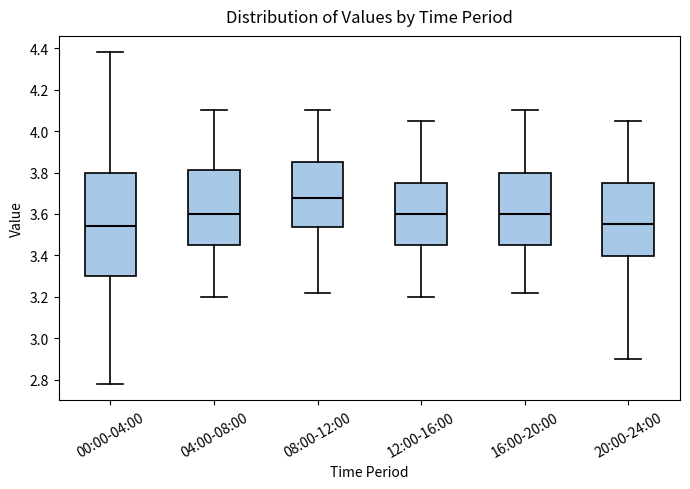

Where is the upper edge of the box for 20:00-24:00 on the y-axis? The values are not printed on the chart, so give them approximately, as read against the axis.

3.76